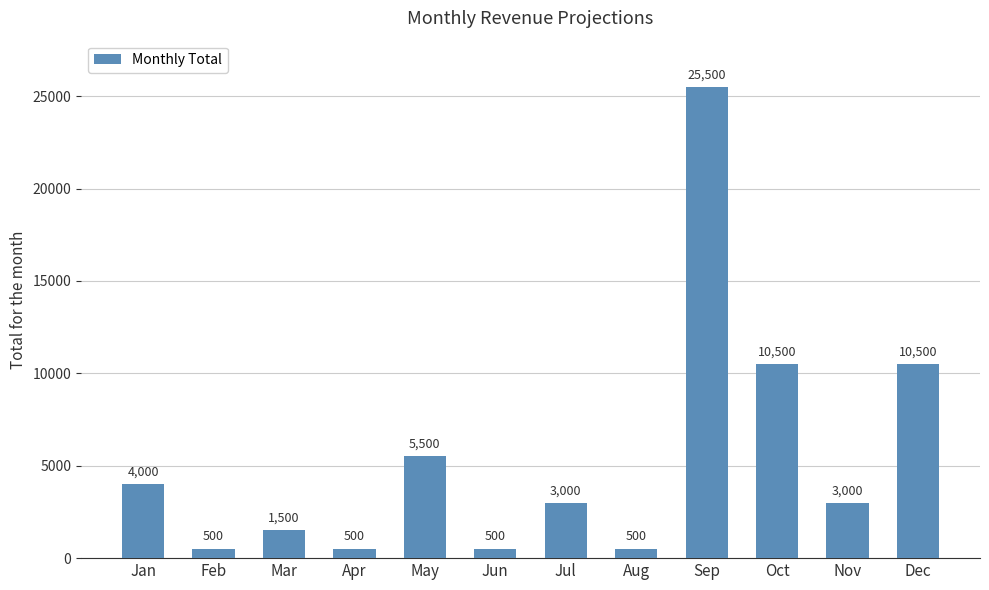

What is the smallest value displayed?

500